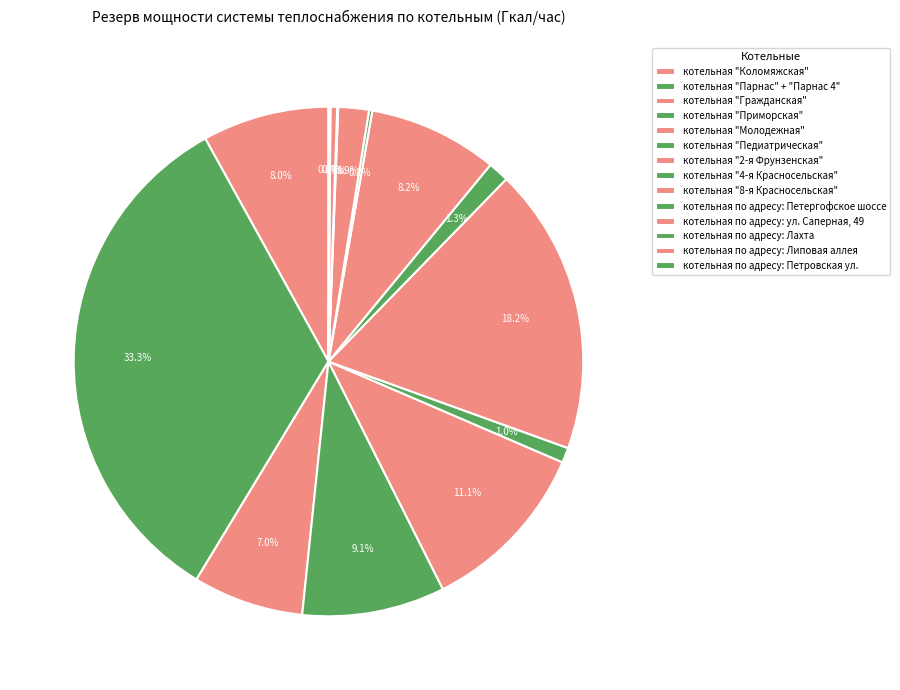

True or false: котельная "2-я Фрунзенская" accounts for 18% of the total.

True